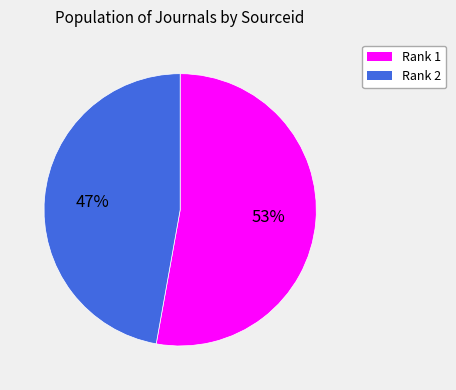

Is it true that Rank 2 is 47% of the pie?

True